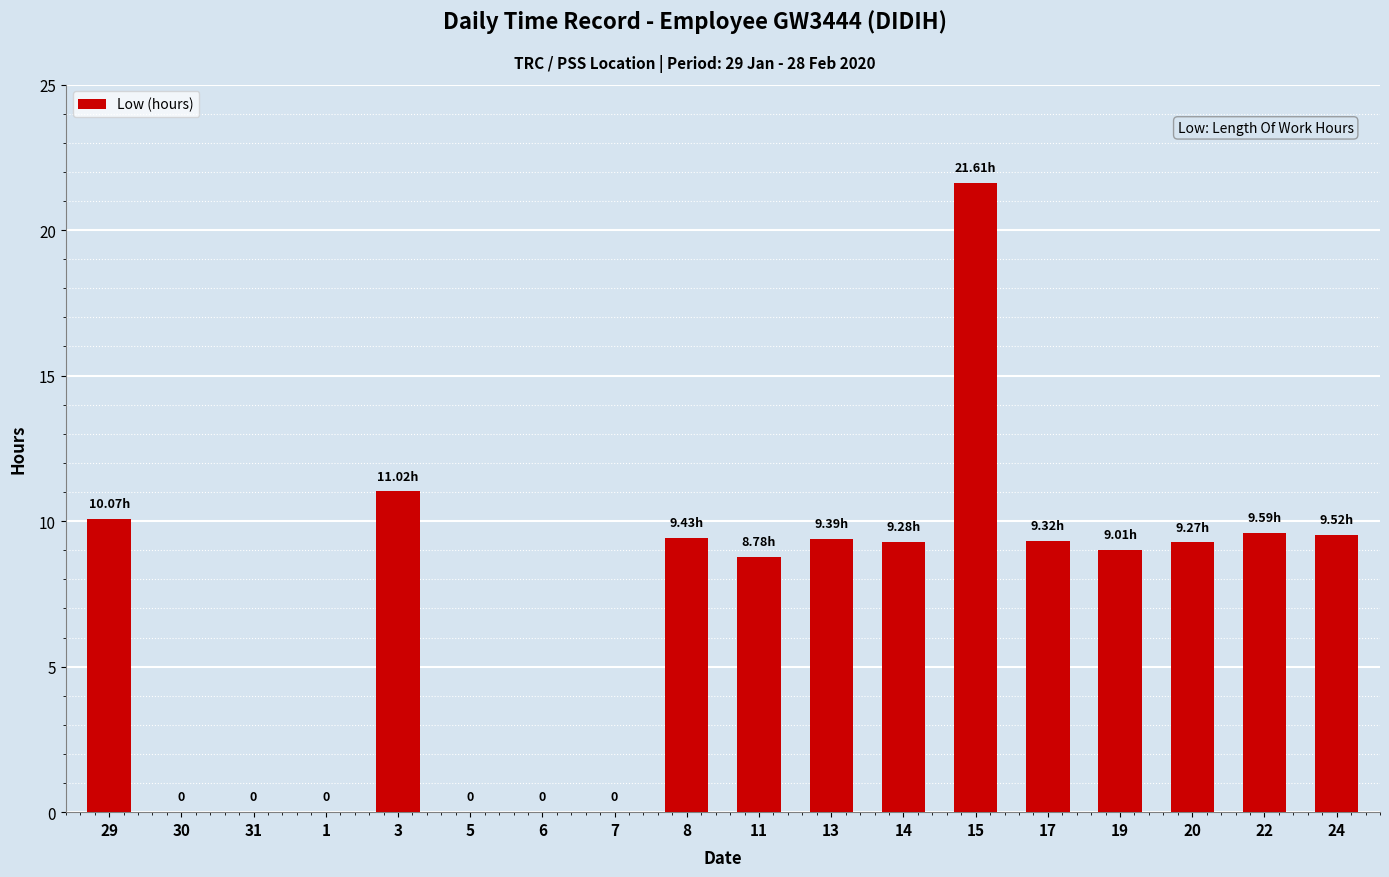

Which label corresponds to the largest value in the chart?

15